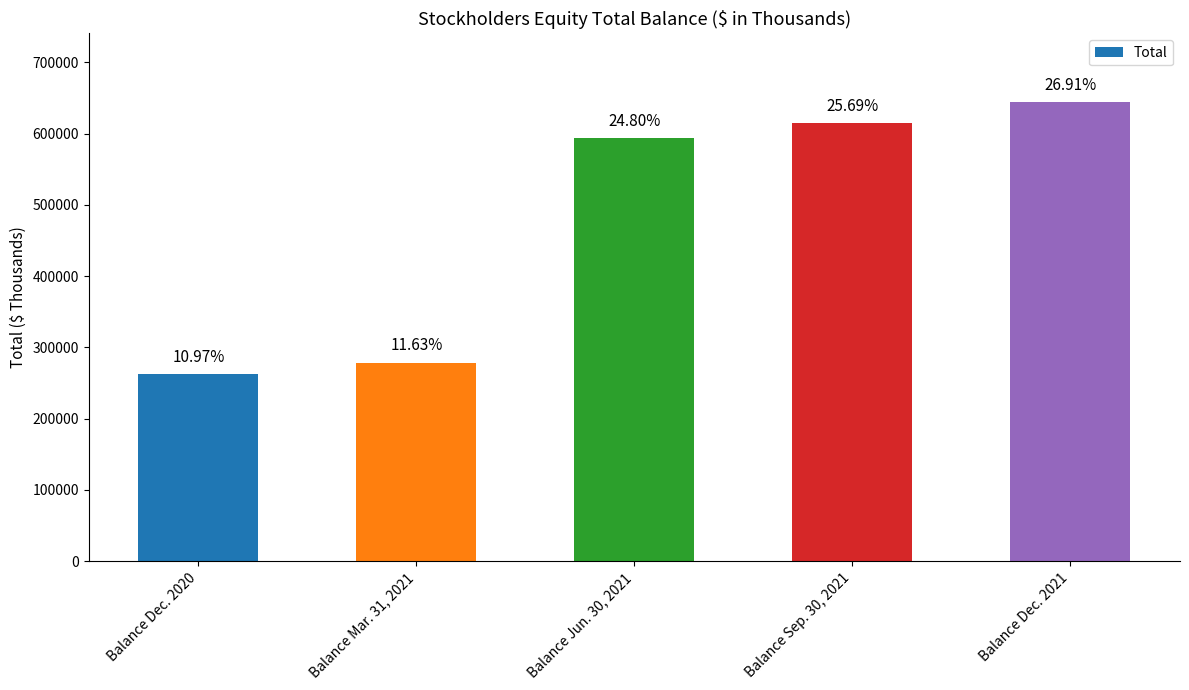

Where does the data first go above 593578?

Balance Sep. 30, 2021